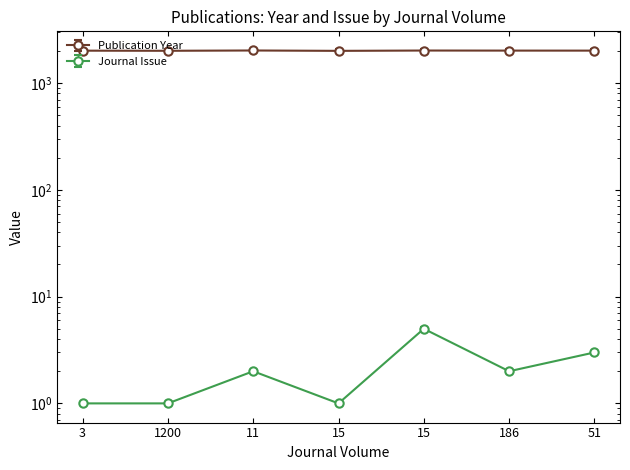

At which category is the sum across all series the highest?

15